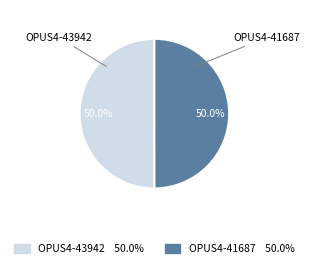

To the nearest percent, what percentage of the pie is OPUS4-41687?

50%